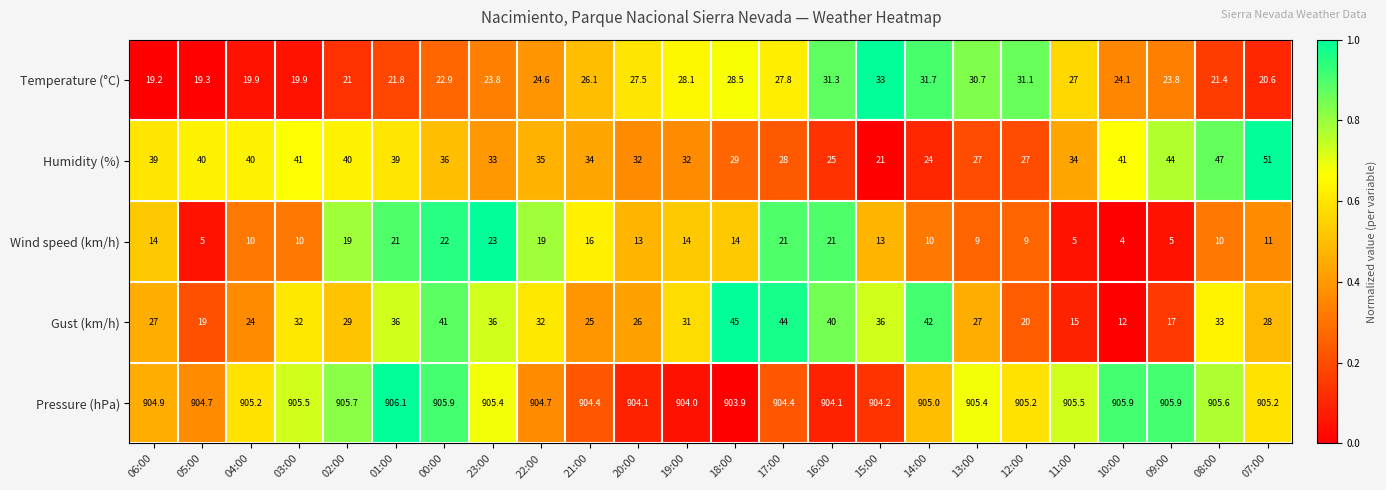

True or false: Wind speed (km/h) has a value of 5.8 at 08:00.

False